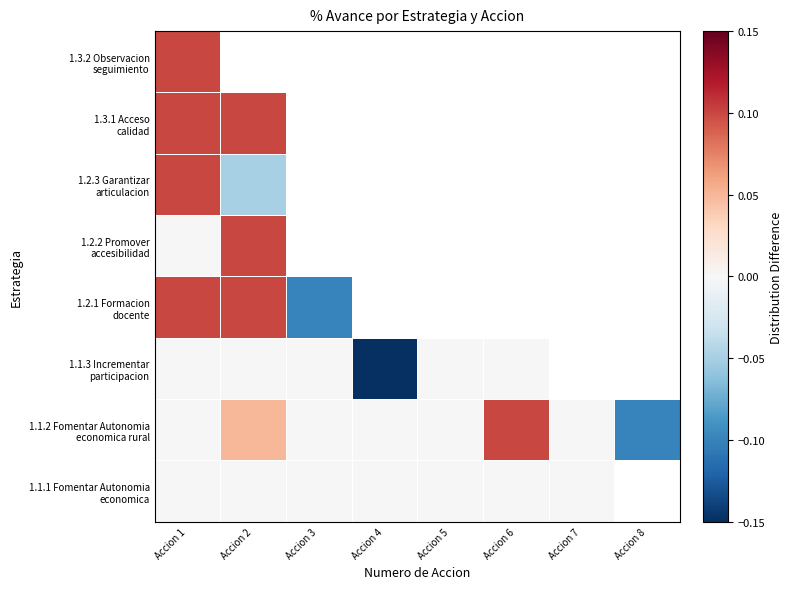

At which category is the sum across all series the highest?

Accion 1